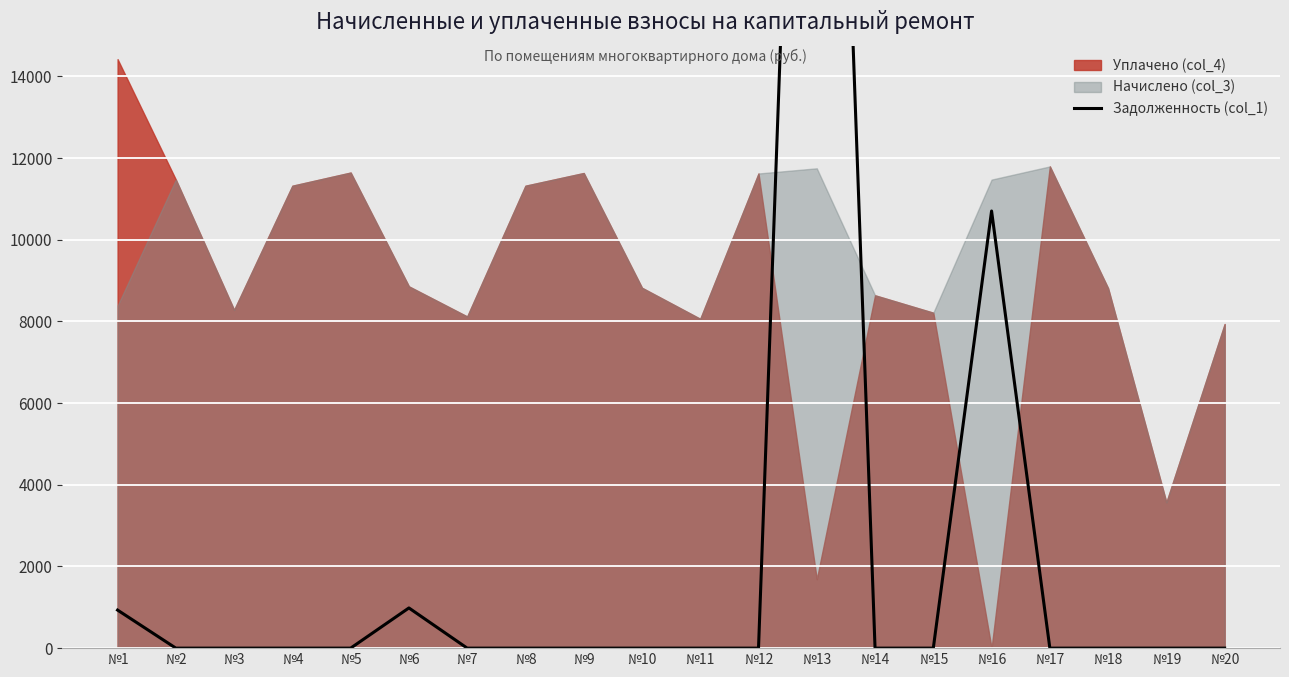

Which label corresponds to the largest value in the chart?

№13